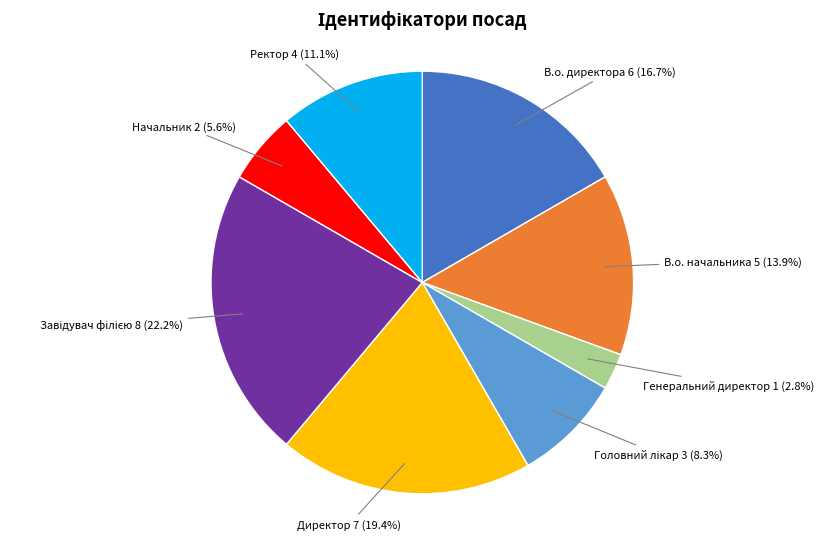

Is it true that Начальник is 17% of the pie?

False